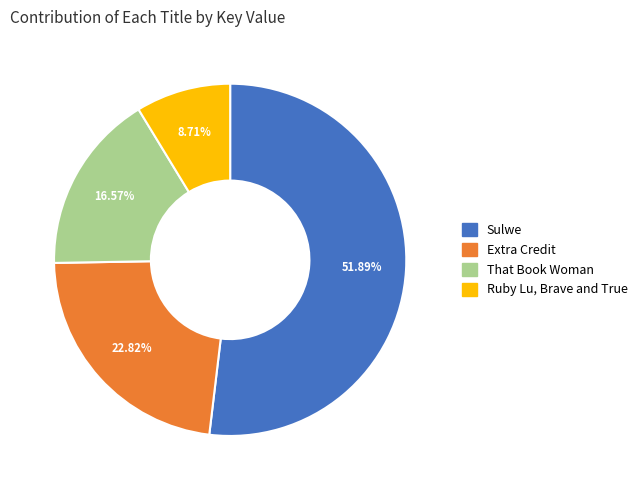

To the nearest percent, what is the average slice percentage?

25%